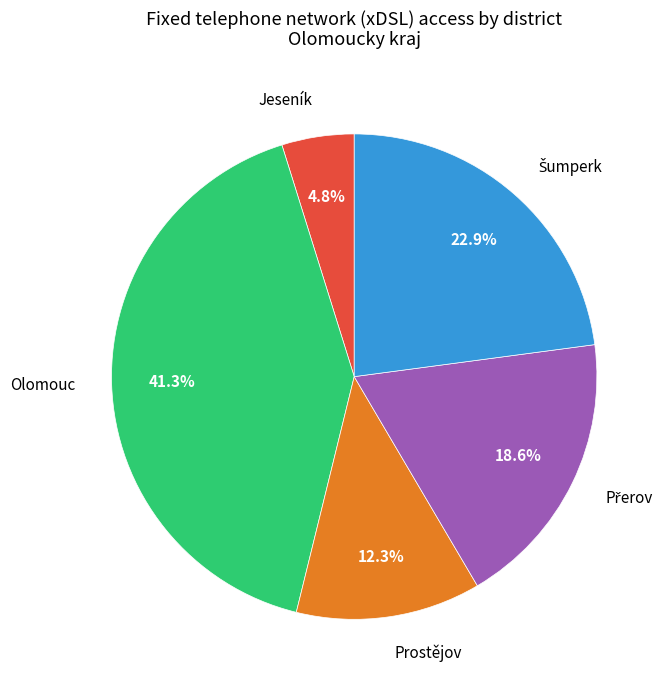

To the nearest percent, what is the average slice percentage?

20%